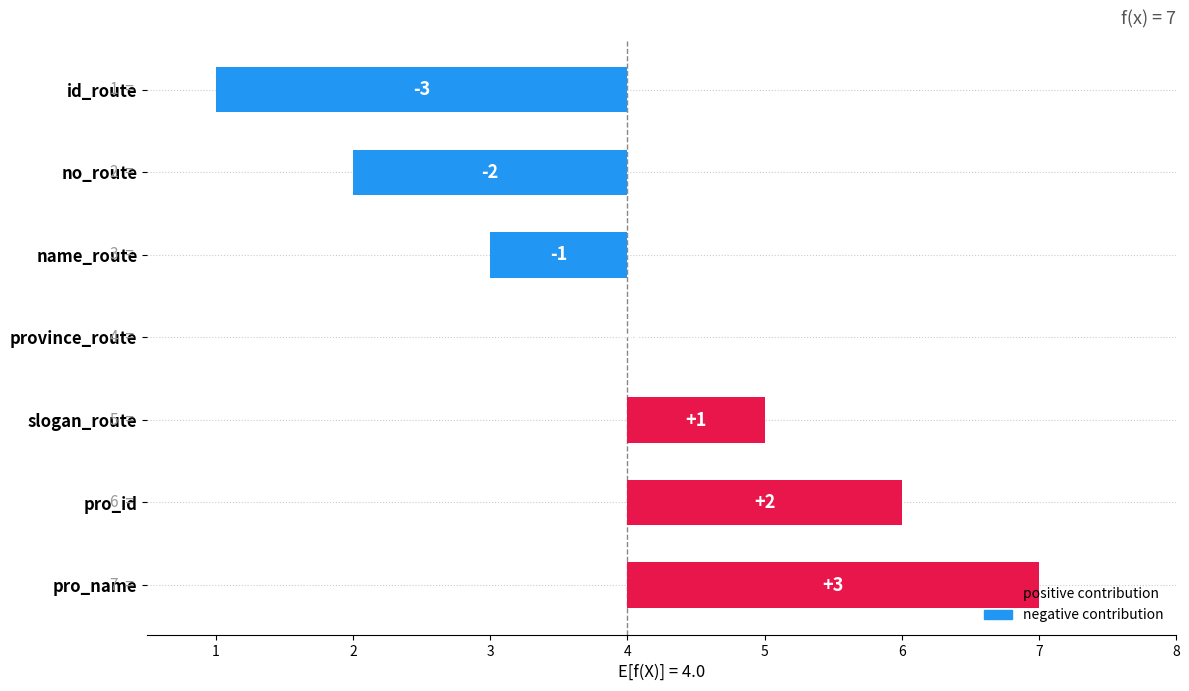

Rank the categories by value from highest to lowest.

pro_name, pro_id, slogan_route, province_route, name_route, no_route, id_route